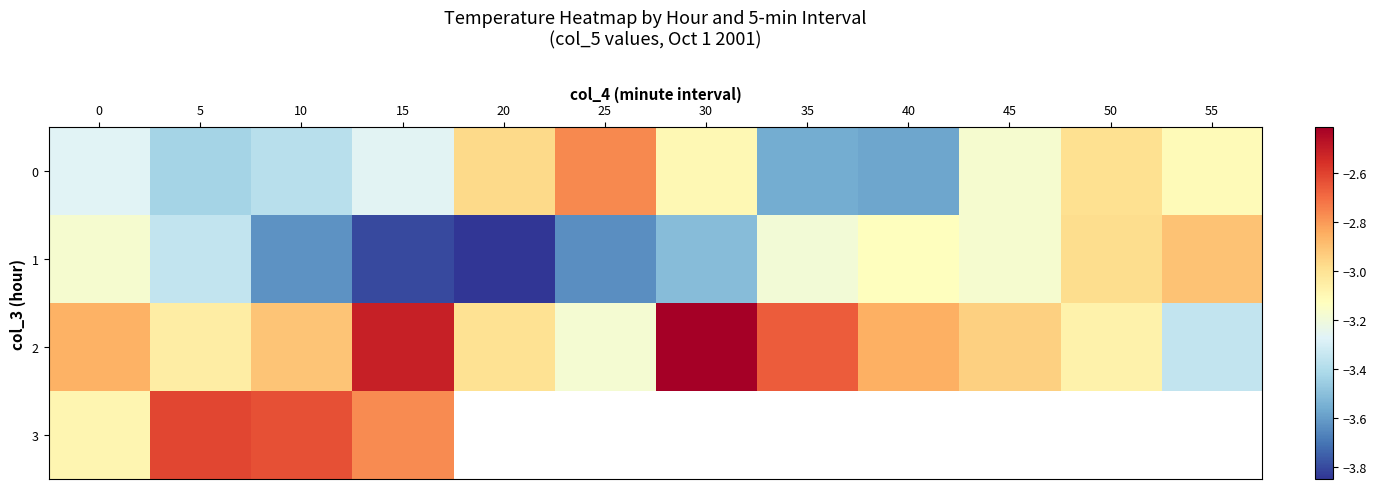

What is the highest value of the row_0 series?

-2.8